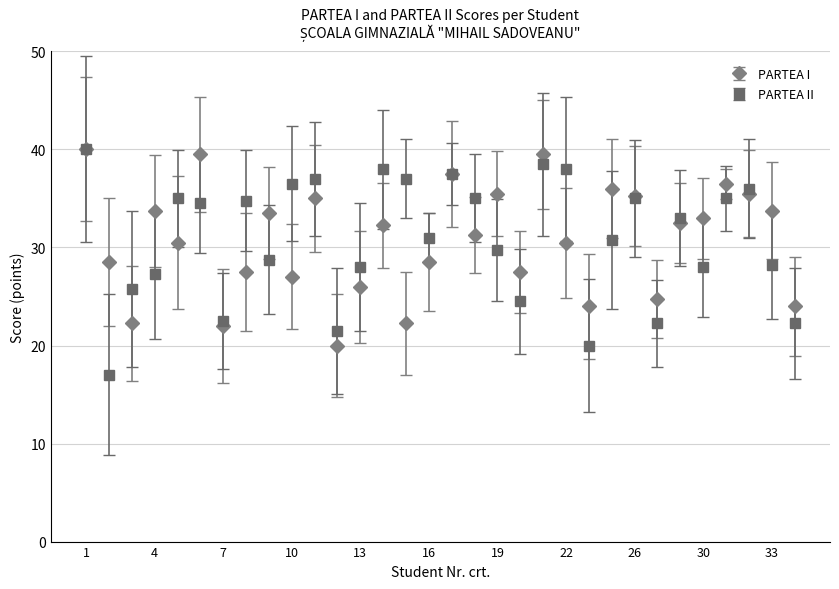

Which series has the widest spread of values?

PARTEA II